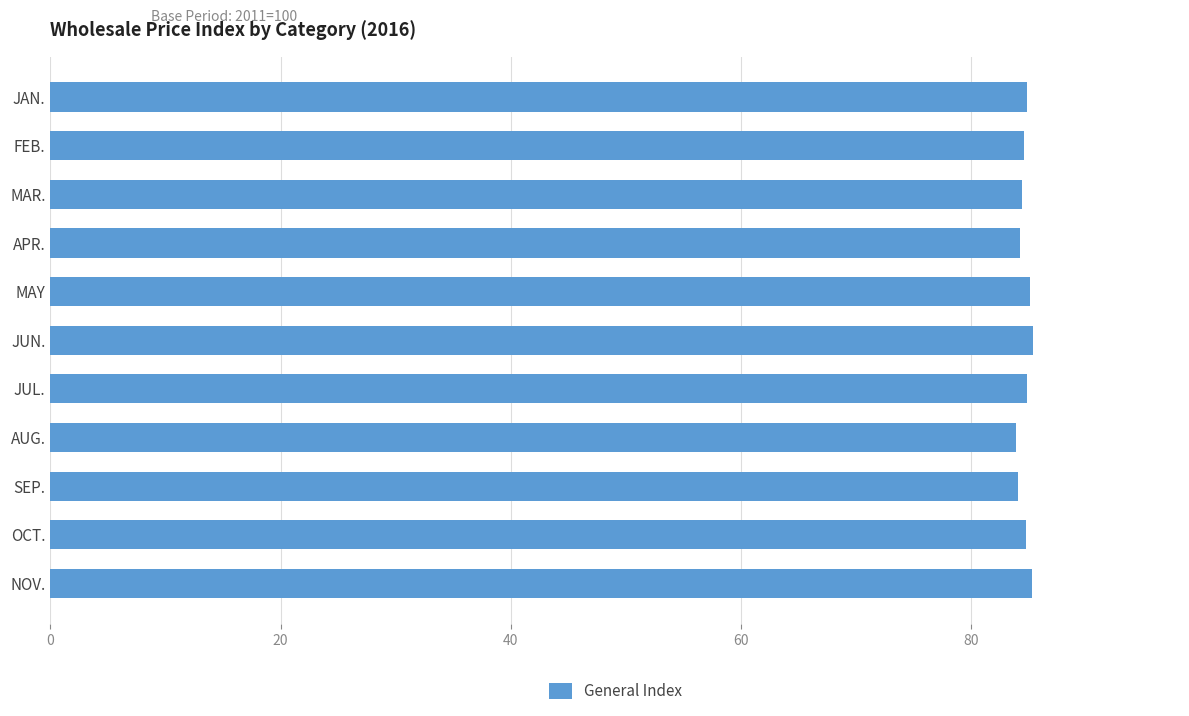

Is it true that the value at JUN. is 85.3?

True